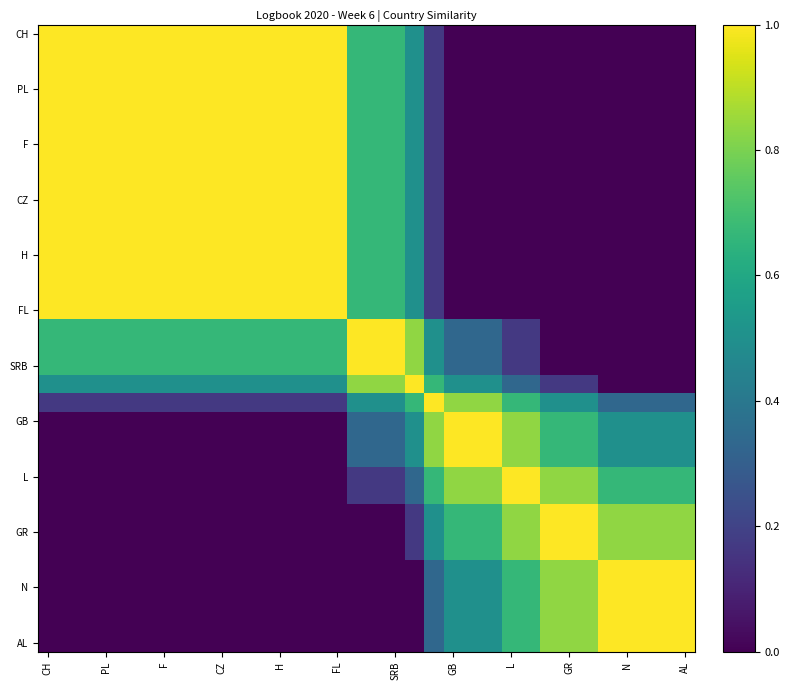

At how many categories does at least one series exceed 0?

34